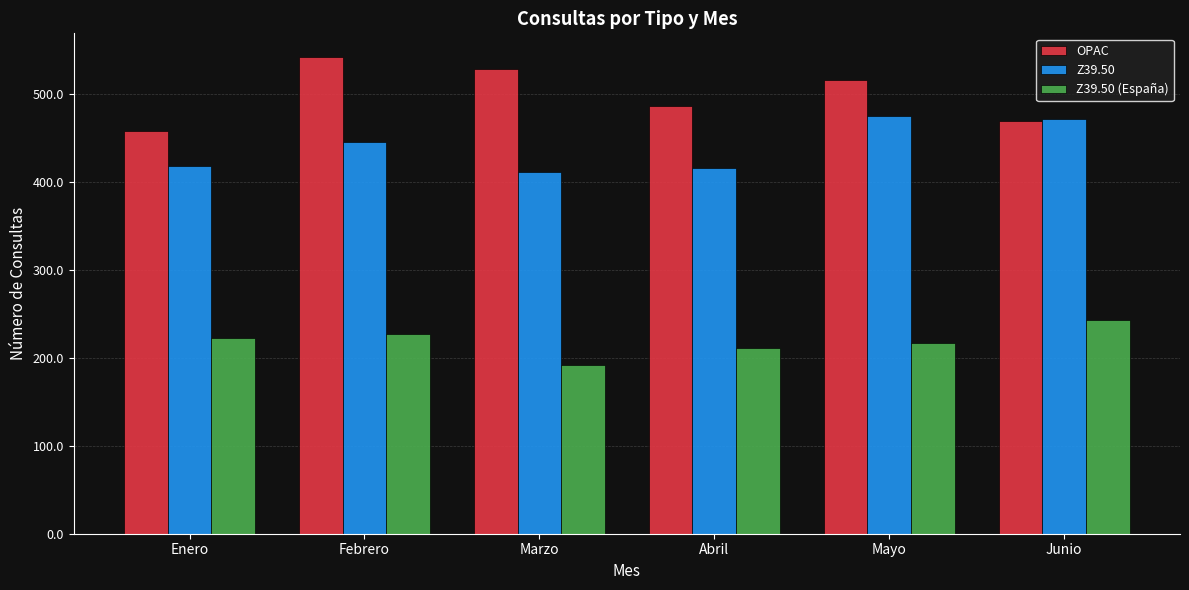

Which series changed the most between Marzo and Mayo?

Z39.50